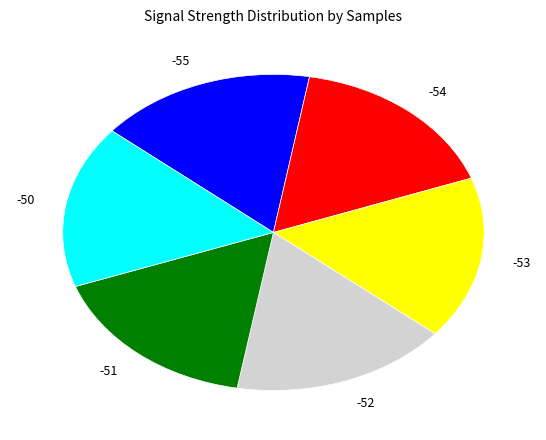

What is the ratio of the value at -54 to the value at -53?

1.0